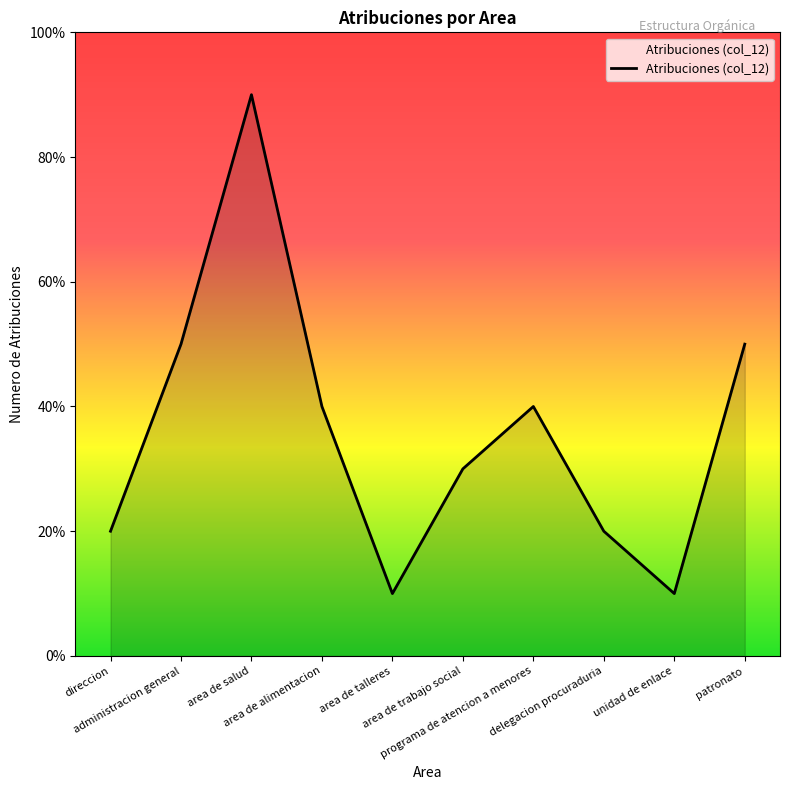

Is it true that the value at area de alimentacion is 2?

False